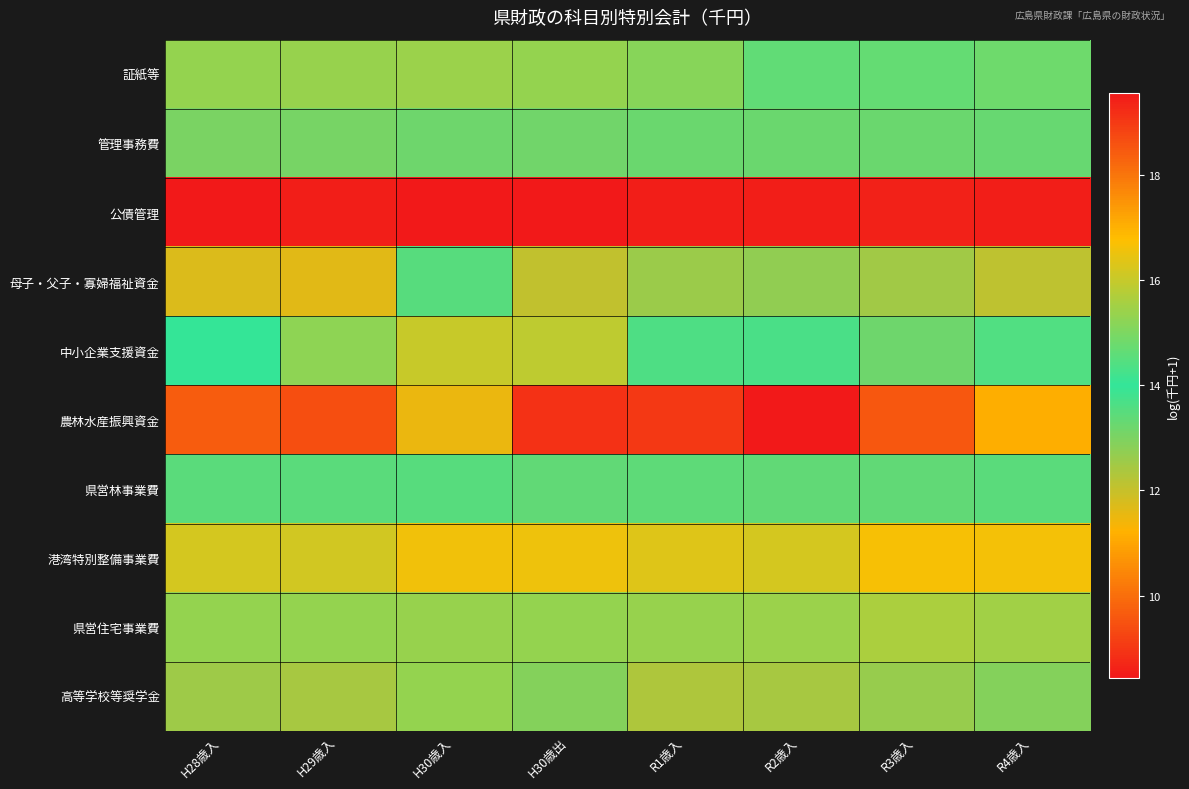

At which category is the sum across all series the highest?

H30歳入